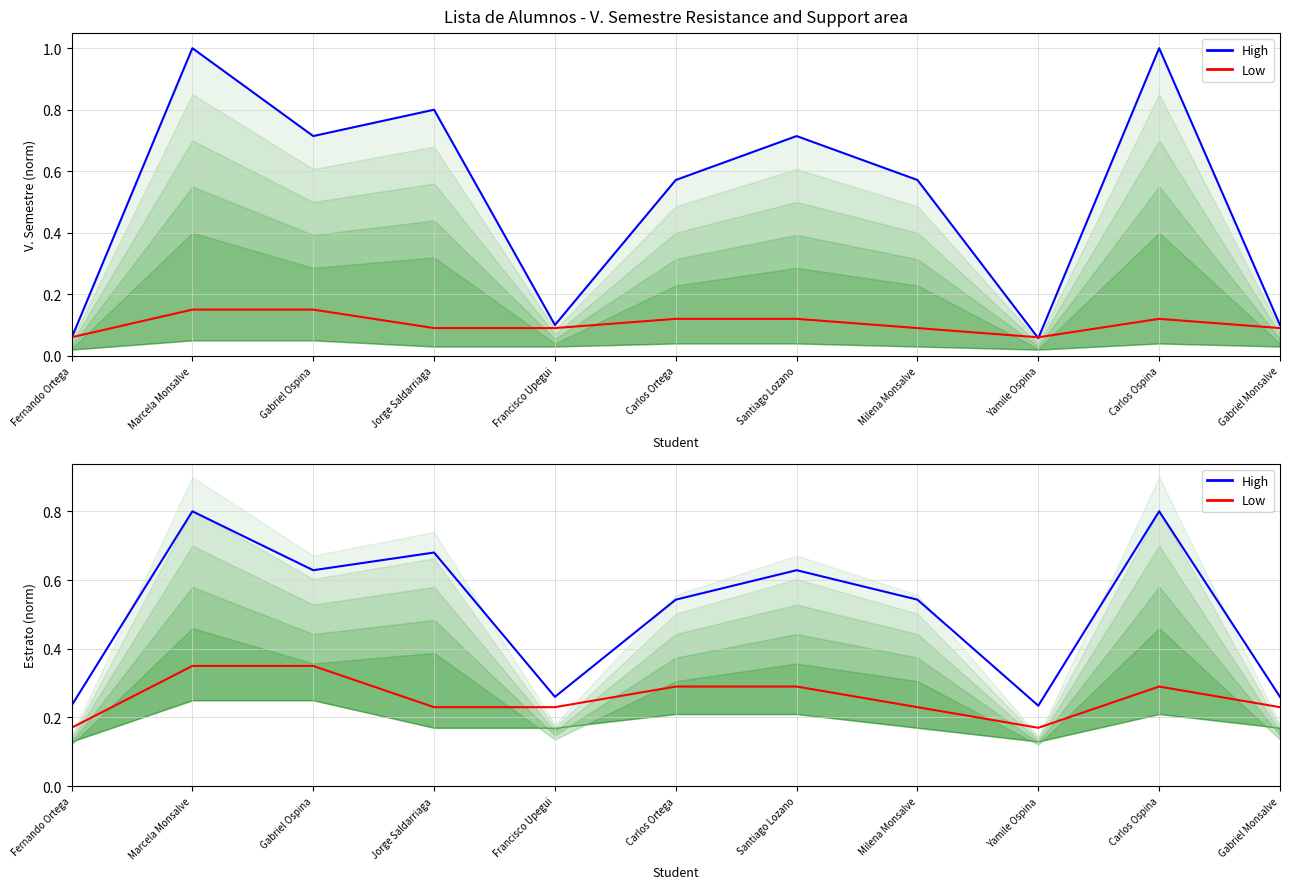

Rank the series at Carlos Ortega from lowest to highest value.

Low, High